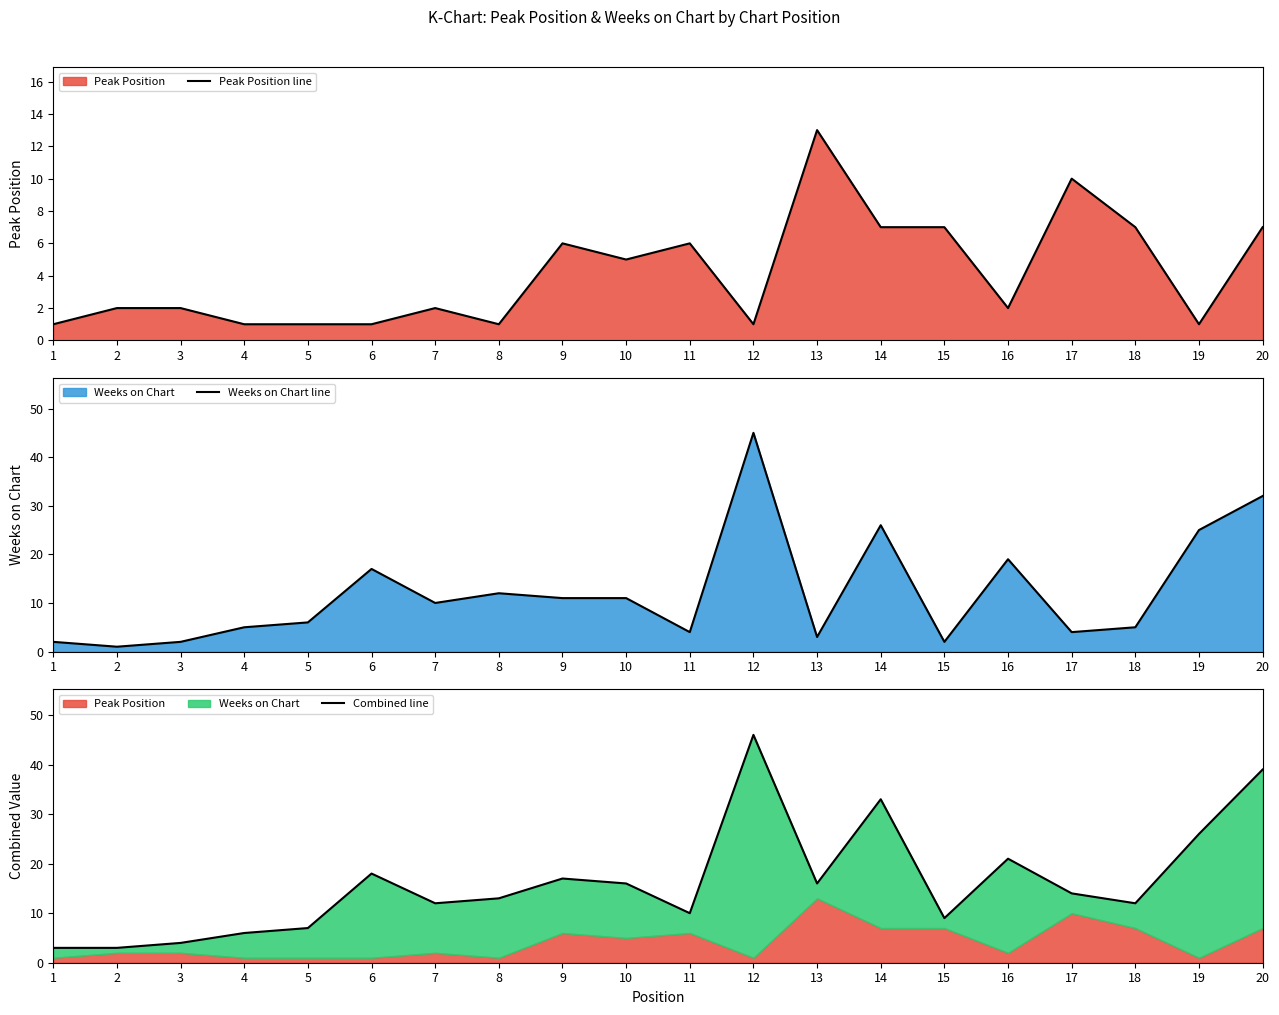

What is the difference between the highest and lowest values at 13?

13